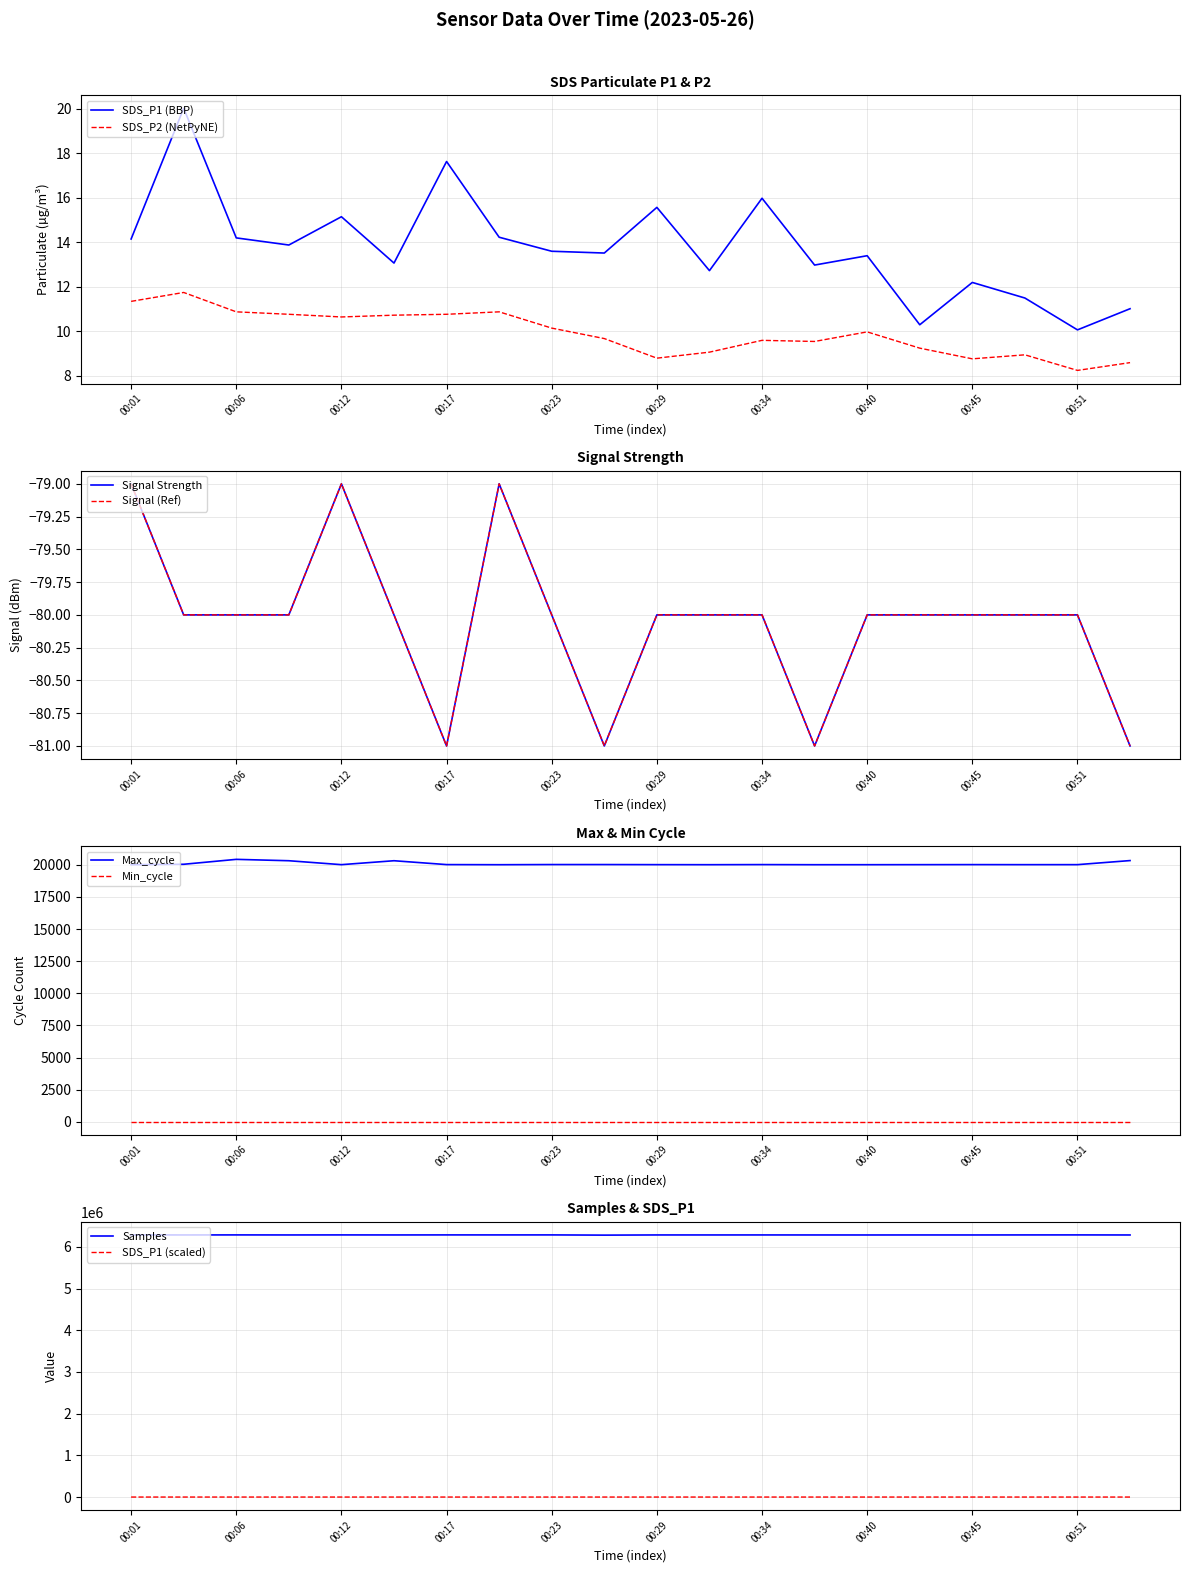

At which label is SDS_P1 (BBP) closest to 15?

00:12